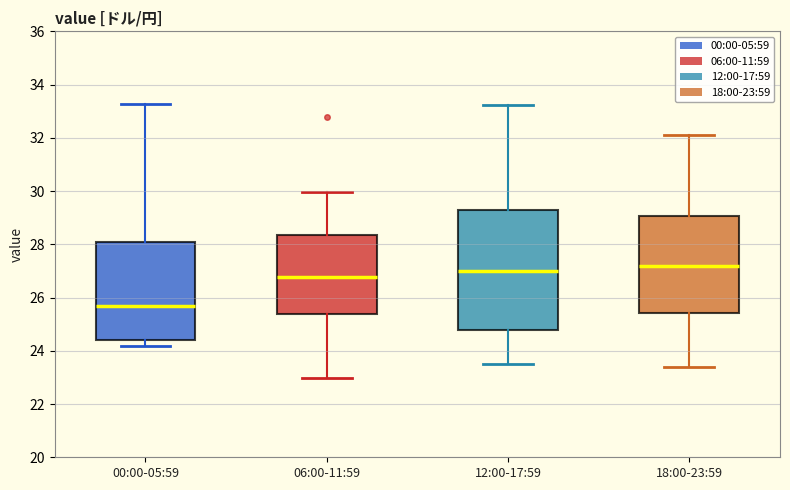

Which box is the tallest, from its lower edge to its upper edge?

12:00-17:59